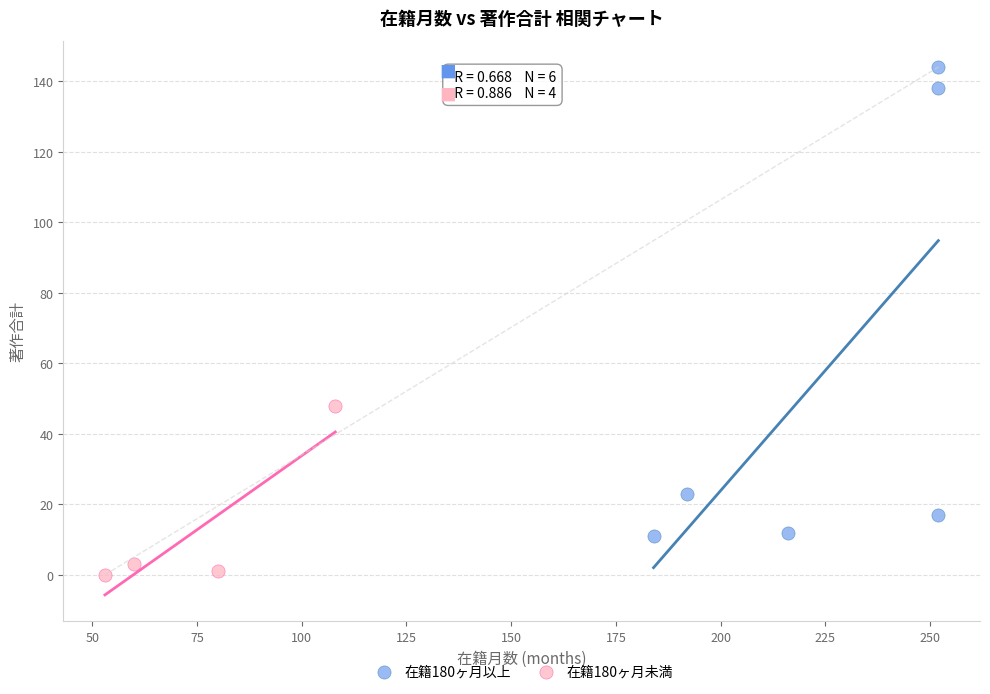

Which series contains the highest Y value?

在籍180ヶ月以上